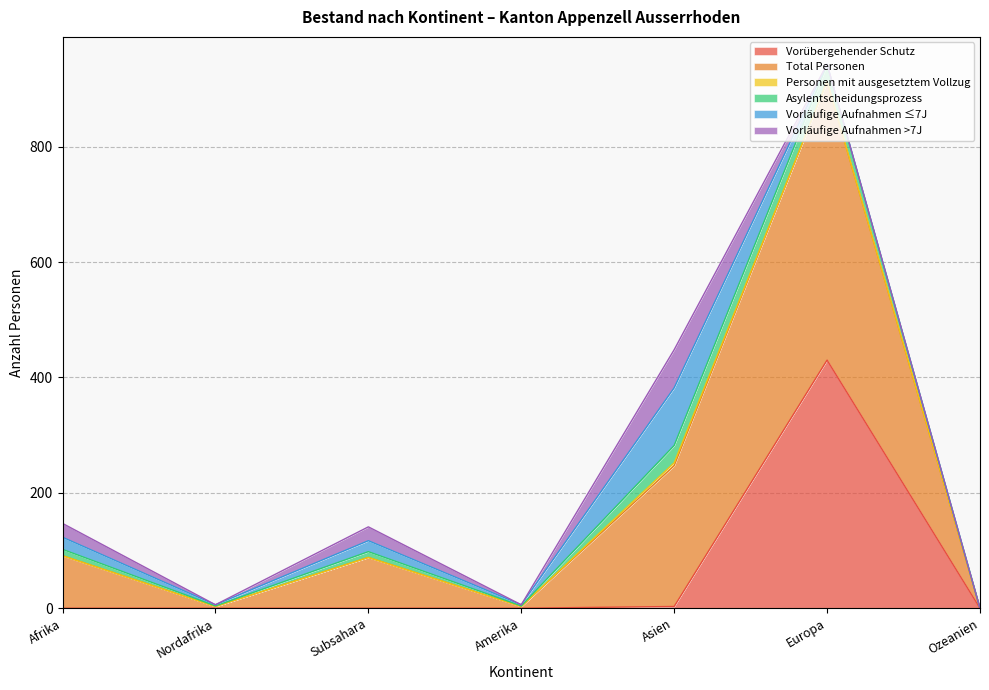

Between Afrika and Subsahara, which series saw the biggest shift?

Total Personen